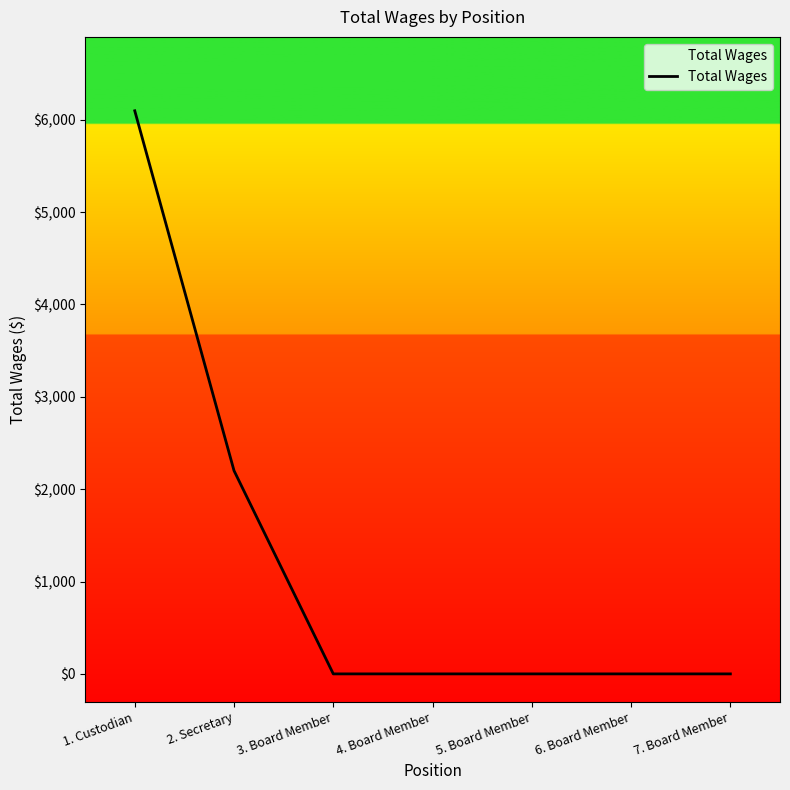

Where is the data nearest to the value 3048?

2. Secretary